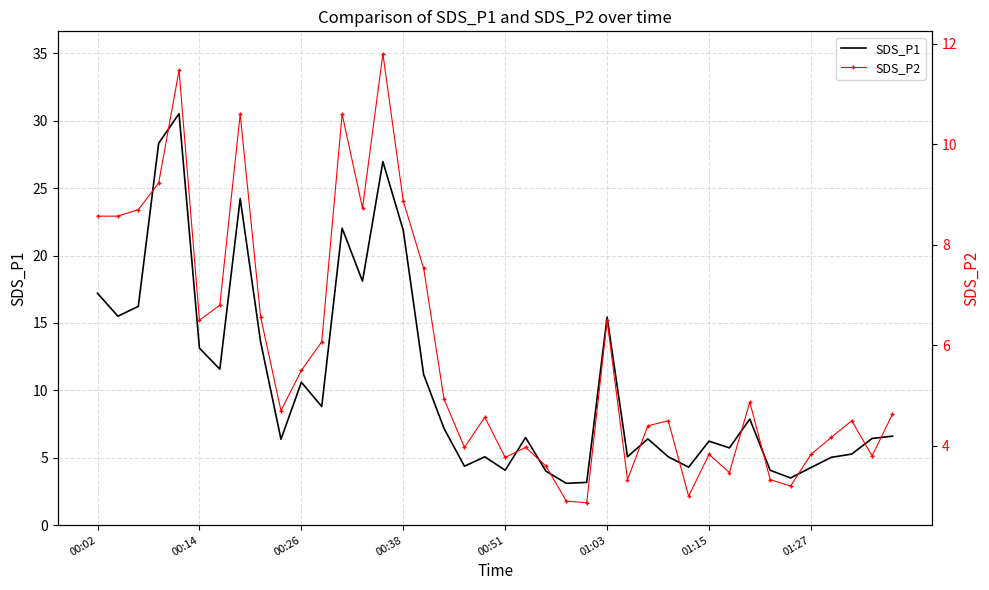

True or false: SDS_P1 has a value of 3.0 at 00:26.

False